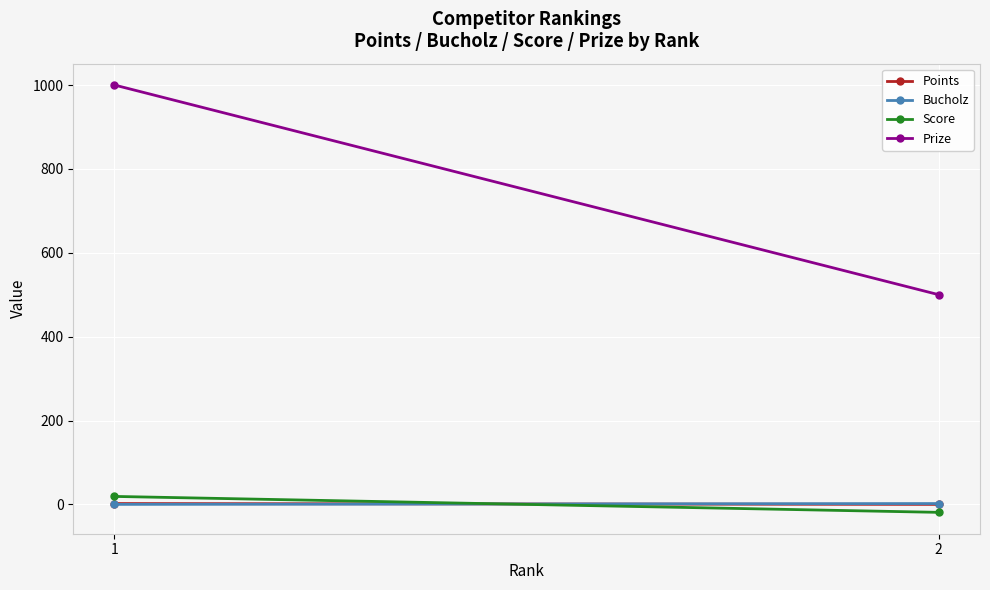

Which series changed the most between 1 and 2?

Prize